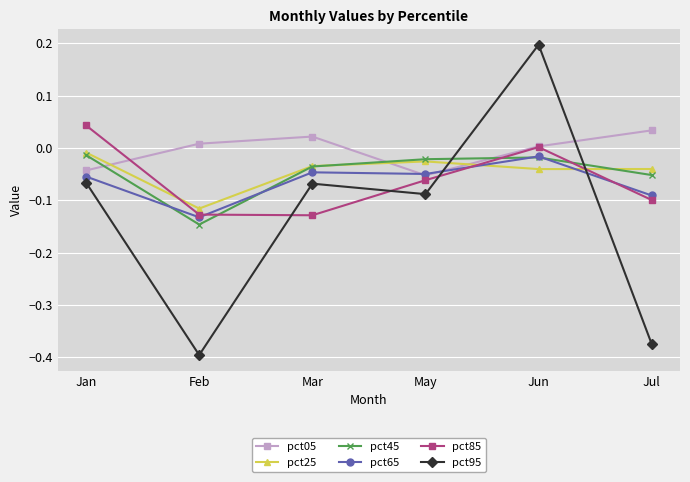

What is the total value across all series at Feb?

-0.9